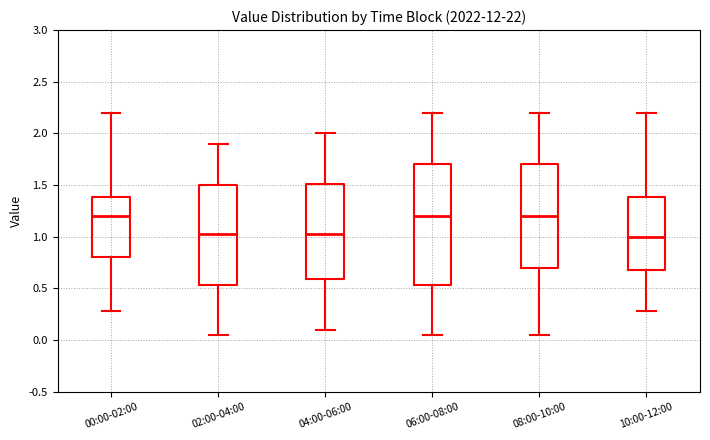

Which box is the tallest, from its lower edge to its upper edge?

06:00-08:00